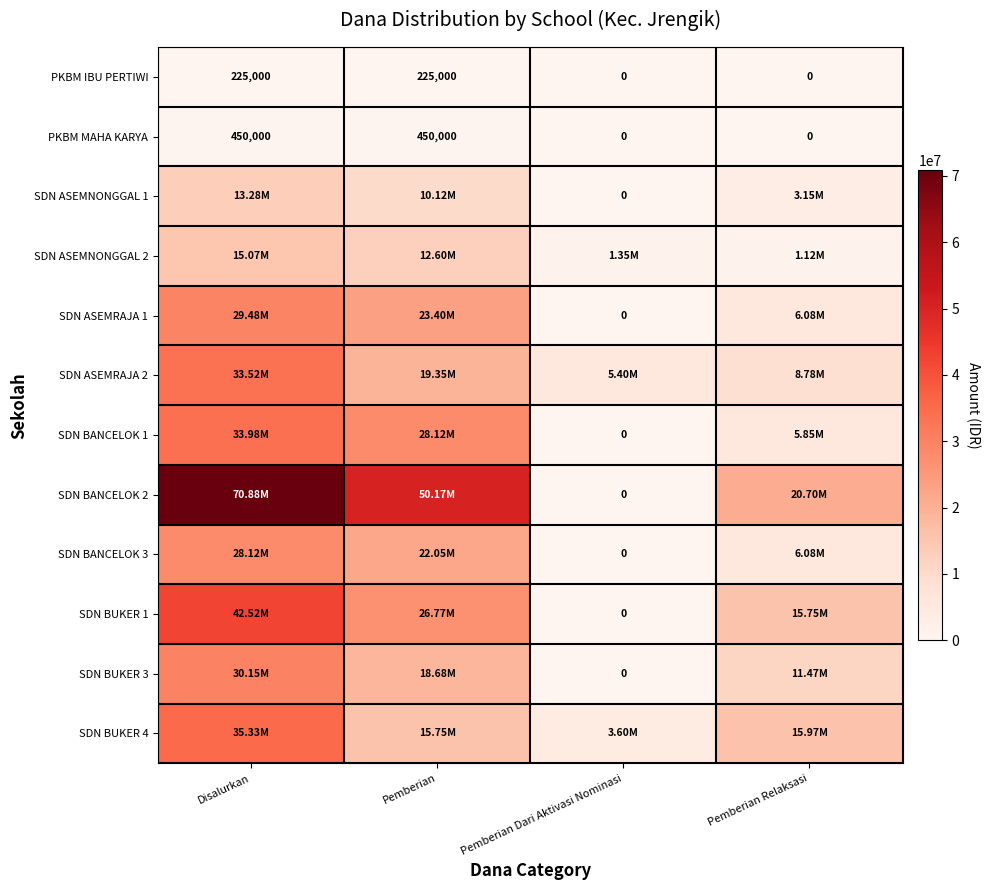

What is the maximum value for SDN ASEMNONGGAL 2?

15075000